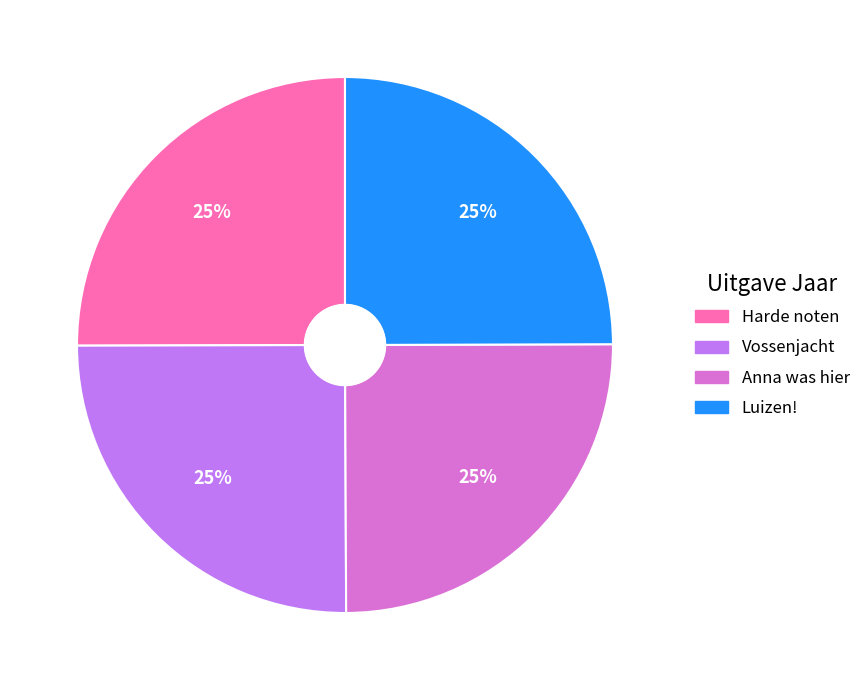

What is the ratio of the value at Anna was hier to the value at Luizen!?

1.0